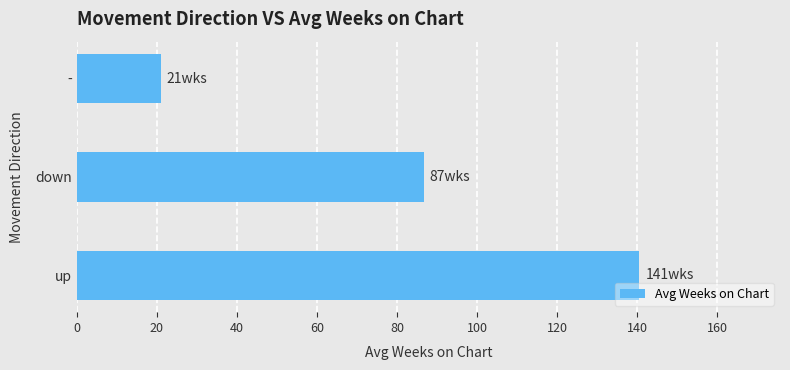

What is the maximum value shown in the chart?

140.5